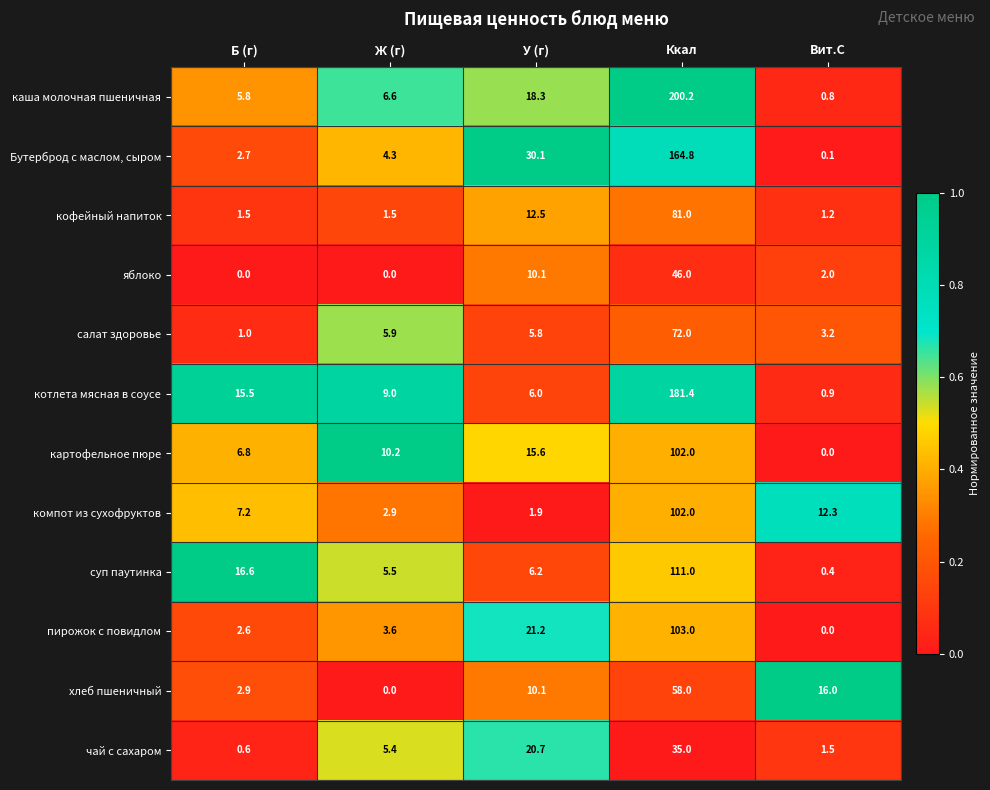

Count the number of categories in the chart.

5